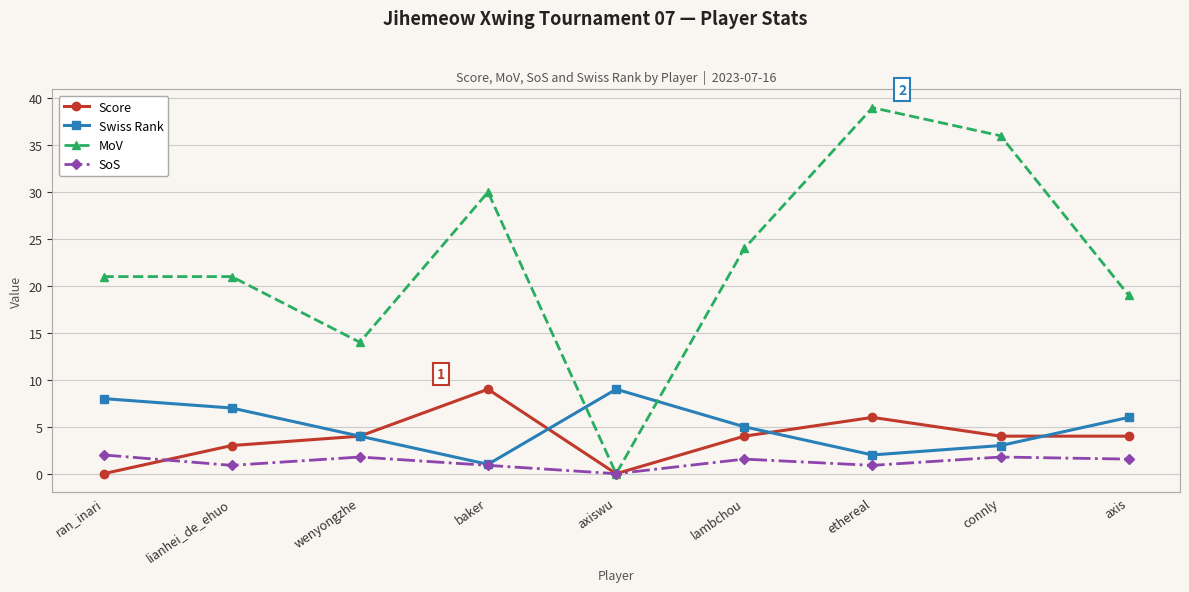

Reading left to right, extract all data points from this chart.

Score: ran_inari=0.0	lianhei_de_ehuo=3.0	wenyongzhe=4.0	baker=9.0	axiswu=0.0	lambchou=4.0	ethereal=6.0	connly=4.0	axis=4.0
Swiss Rank: ran_inari=8.0	lianhei_de_ehuo=7.0	wenyongzhe=4.0	baker=1.0	axiswu=9.0	lambchou=5.0	ethereal=2.0	connly=3.0	axis=6.0
MoV: ran_inari=21.0	lianhei_de_ehuo=21.0	wenyongzhe=14.0	baker=30.0	axiswu=0.0	lambchou=24.0	ethereal=39.0	connly=36.0	axis=19.0
SoS: ran_inari=2.0	lianhei_de_ehuo=0.9	wenyongzhe=1.8	baker=0.9	axiswu=0.0	lambchou=1.6	ethereal=0.9	connly=1.8	axis=1.6